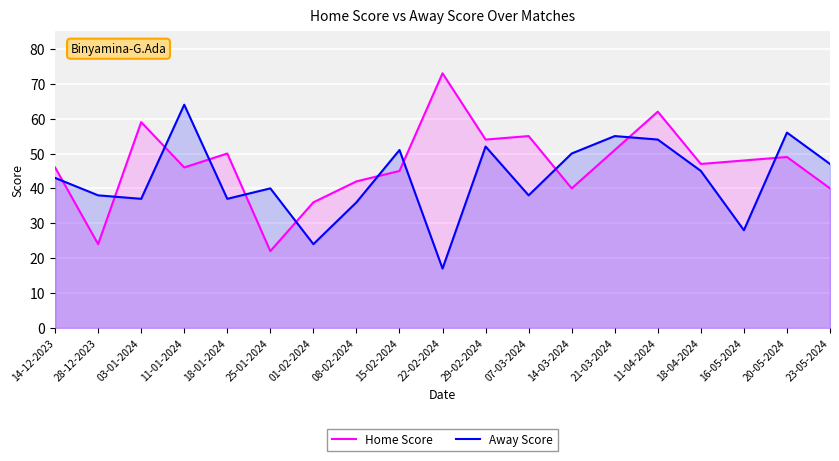

True or false: Away Score and Home Score intersect in this chart.

True